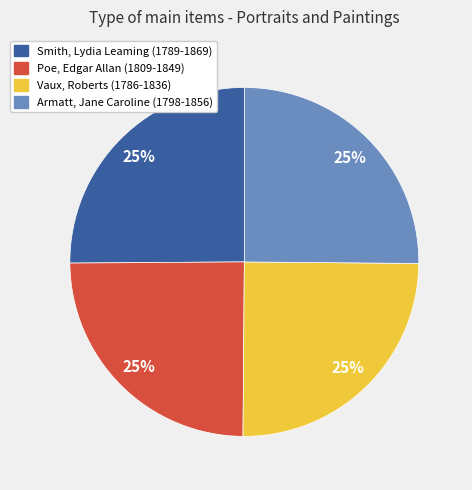

To the nearest percent, what is the combined percentage of Poe, Edgar Allan (1809-1849) and Vaux, Roberts (1786-1836)?

50%